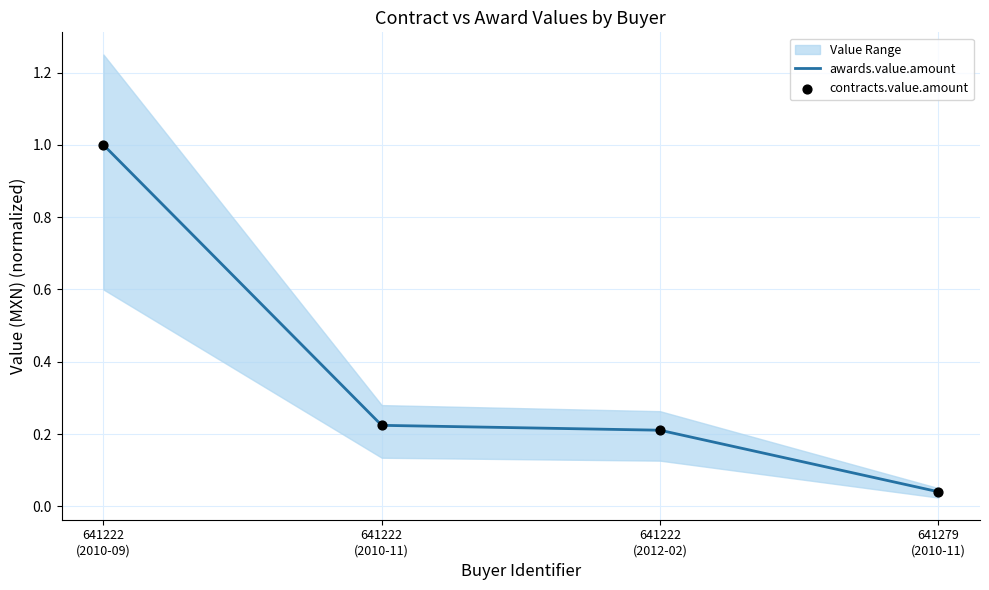

Which series has the largest total across all categories?

awards.value.amount